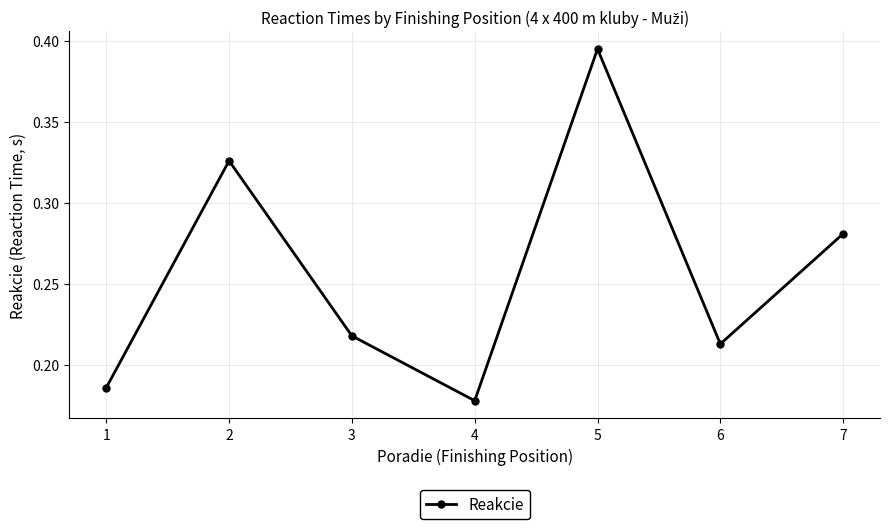

What is the sum of the values at 2 and 3?

0.5